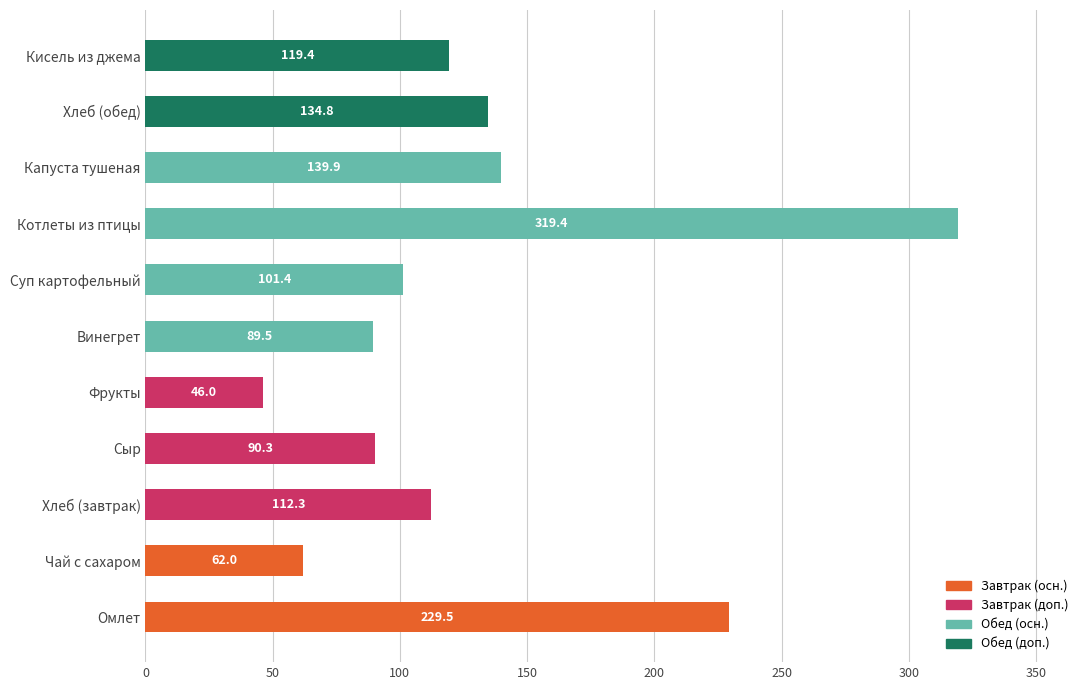

What is the sum of all values?

1444.5